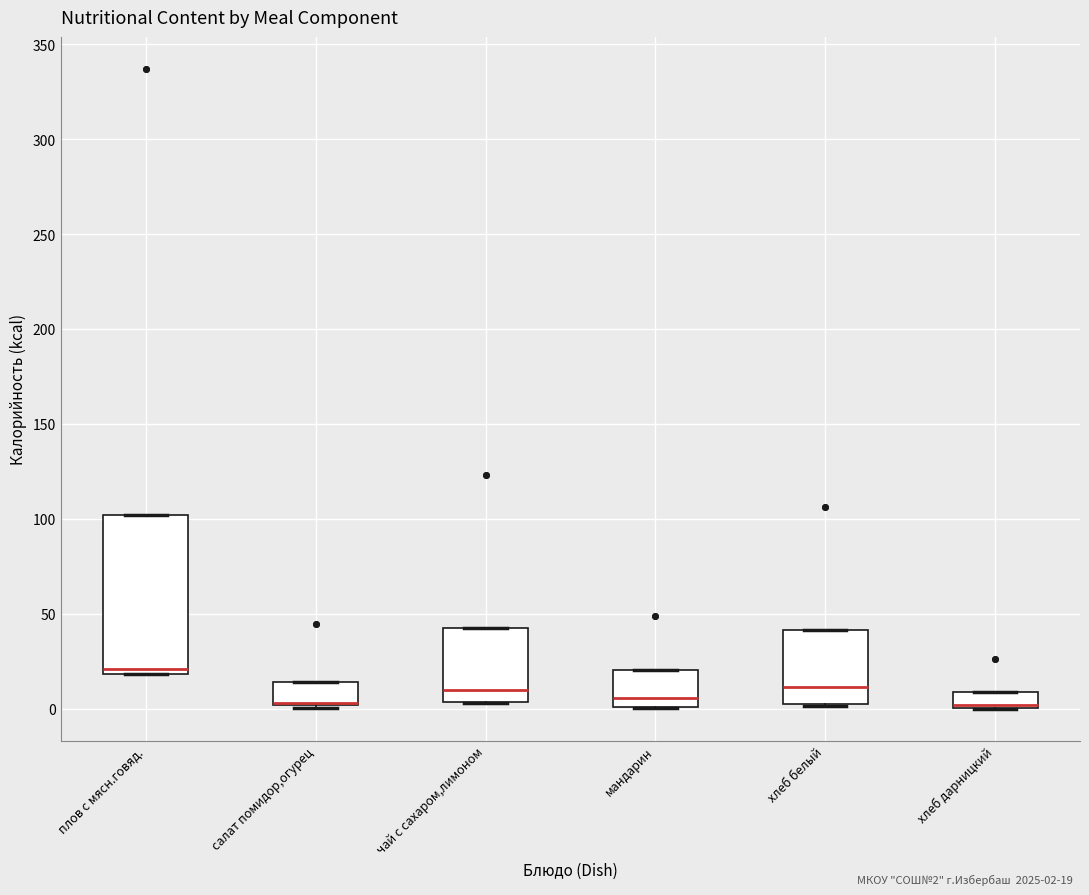

Which box is the tallest, from its lower edge to its upper edge?

плов с мясн.говяд.